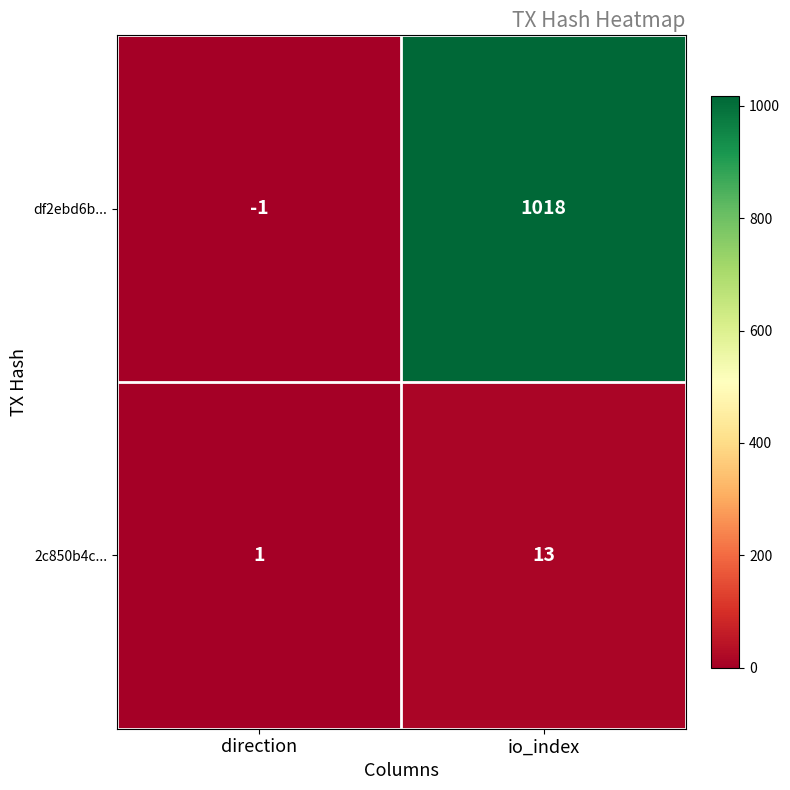

What is the sum of all 2c850b4c... values?

14